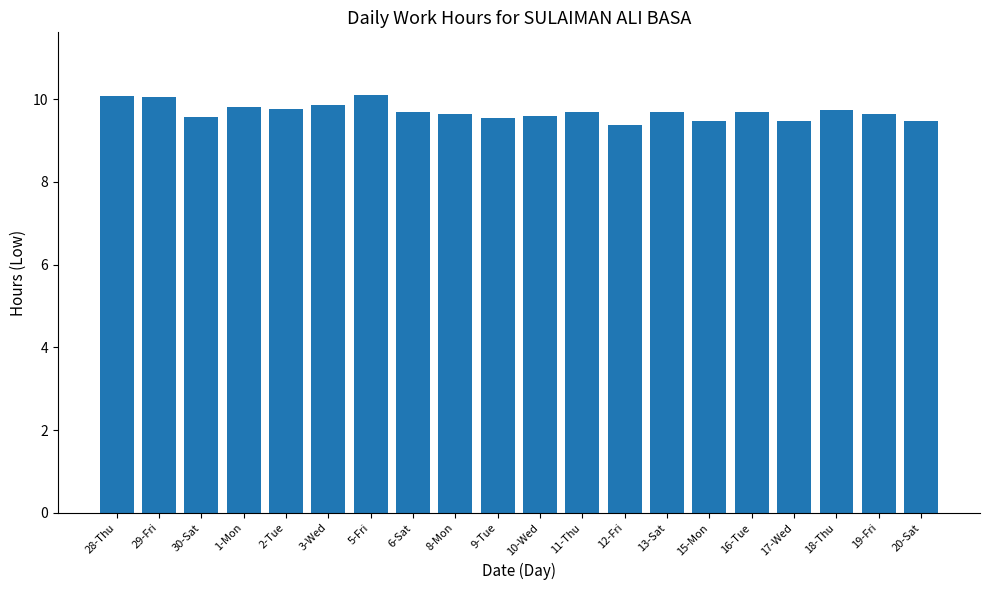

What is the greatest value displayed?

10.1